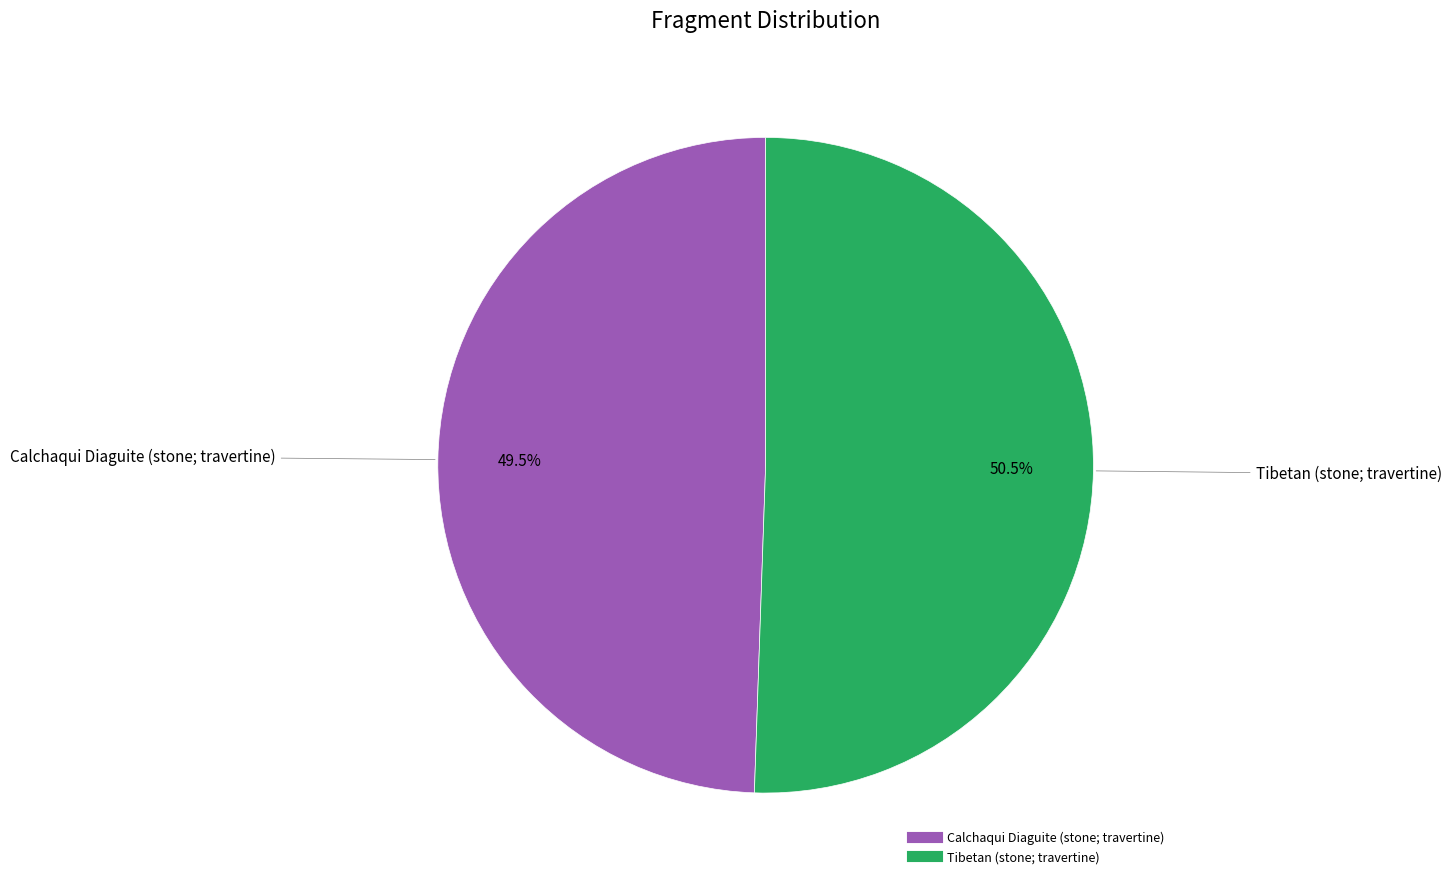

Which category has the biggest portion of the pie?

Tibetan (stone; travertine)